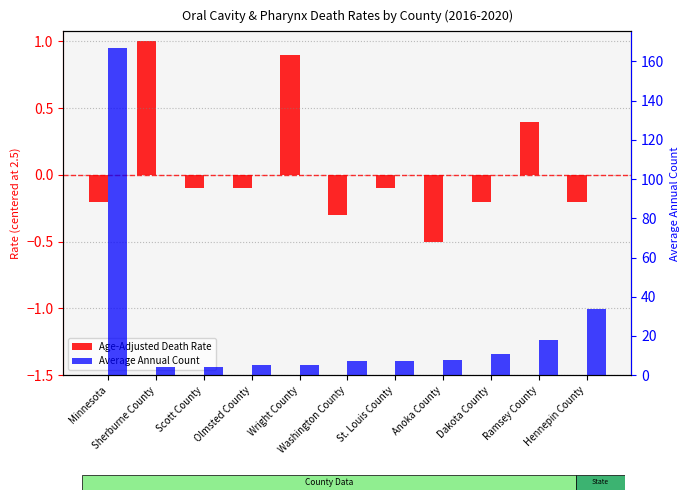

Which label corresponds to the largest value in the chart?

Minnesota